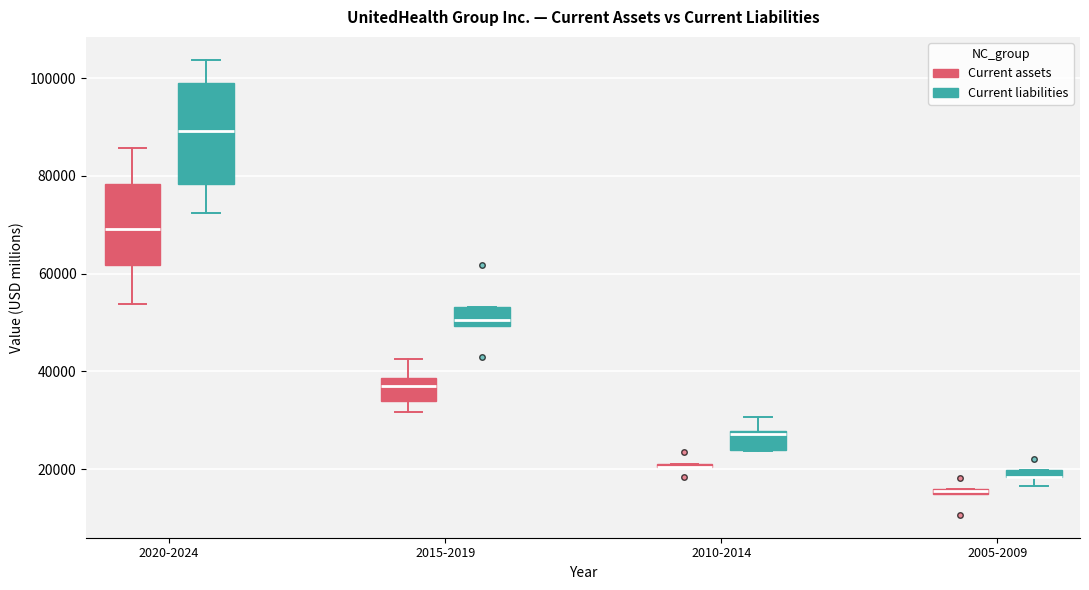

Which box is the tallest, from its lower edge to its upper edge?

2020-2024 (Current liabilities)